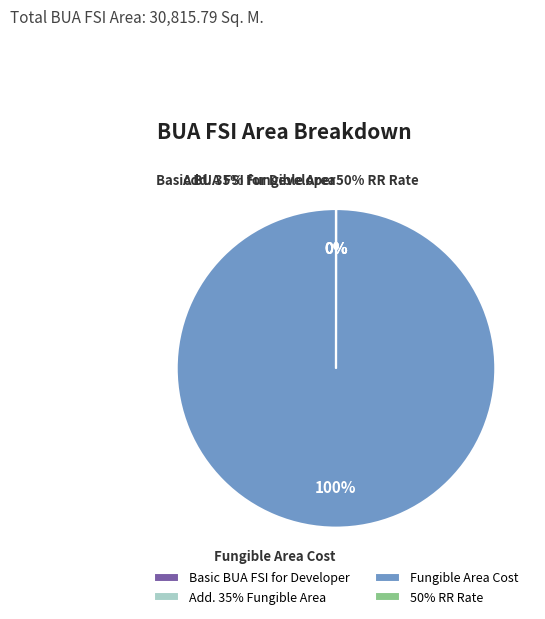

To the nearest percent, what is the average slice percentage?

25%